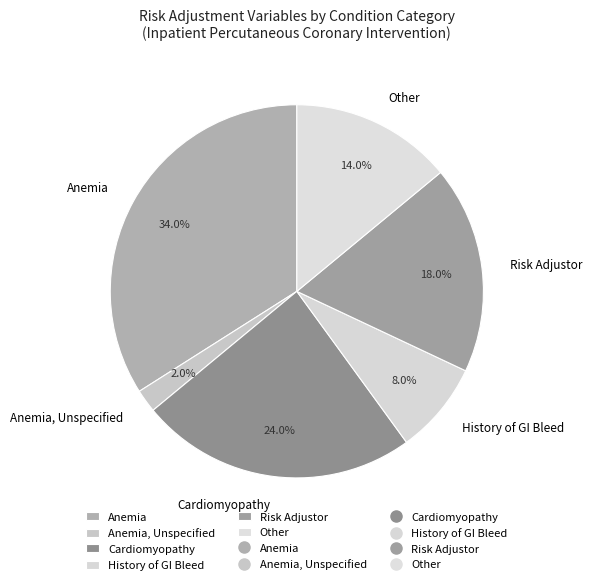

What is the total percentage of Cardiomyopathy and Anemia, Unspecified?

26.0%